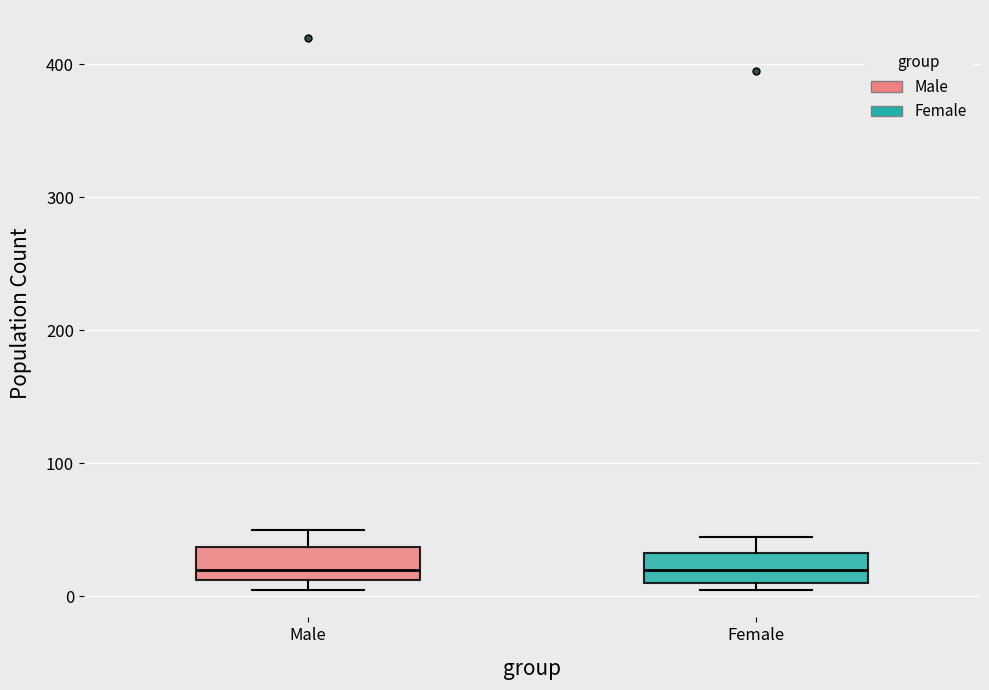

Reading left to right, transcribe this box plot: for each box, give where its median line is, the range the box spans, and where its two whiskers end, as read against the y-axis. The values are not printed on the chart, so give them approximately, as read against the axis.

Male: median 20, box 10 to 40, whiskers 10 (just below the box's lower edge) to 50
Female: median 20, box 10 to 30, whiskers 10 (just below the box's lower edge) to 50